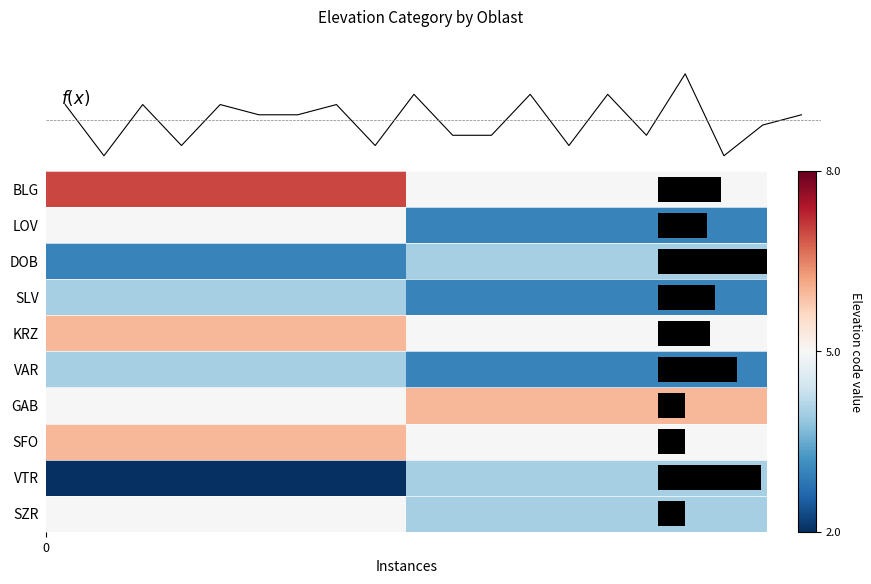

At which label does f(x) reach its peak?

16